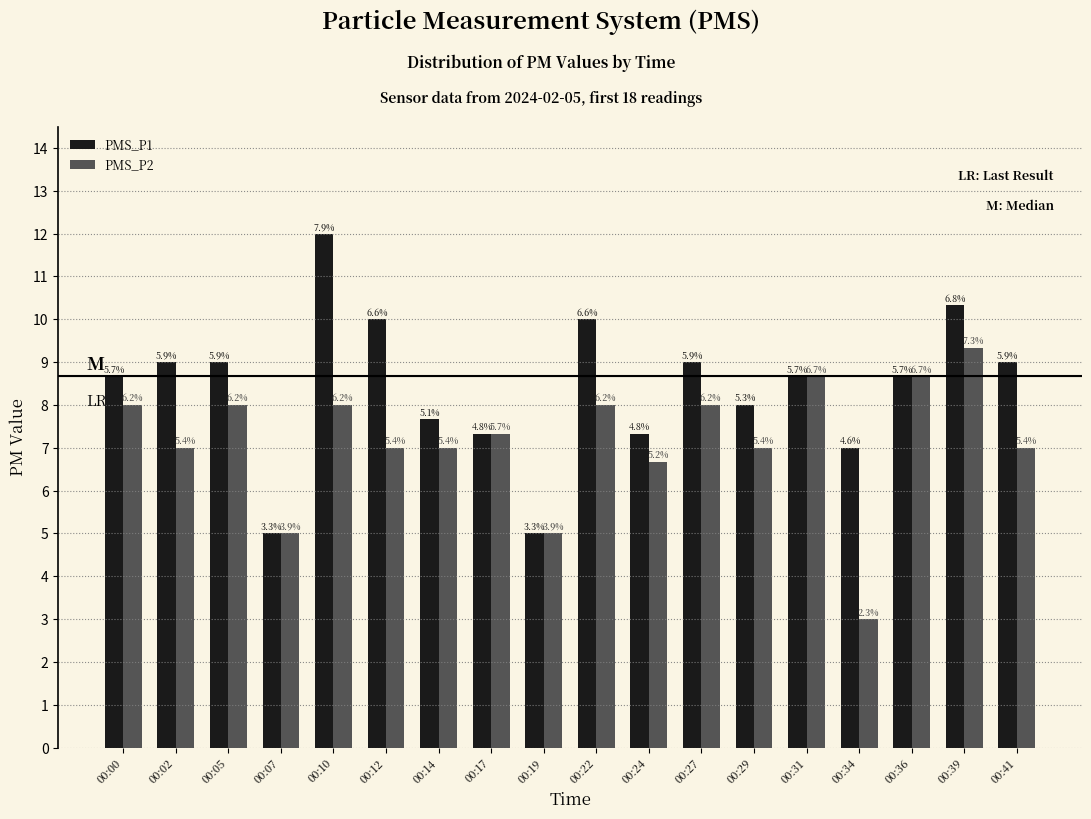

What is the maximum value shown in the chart?

12.0